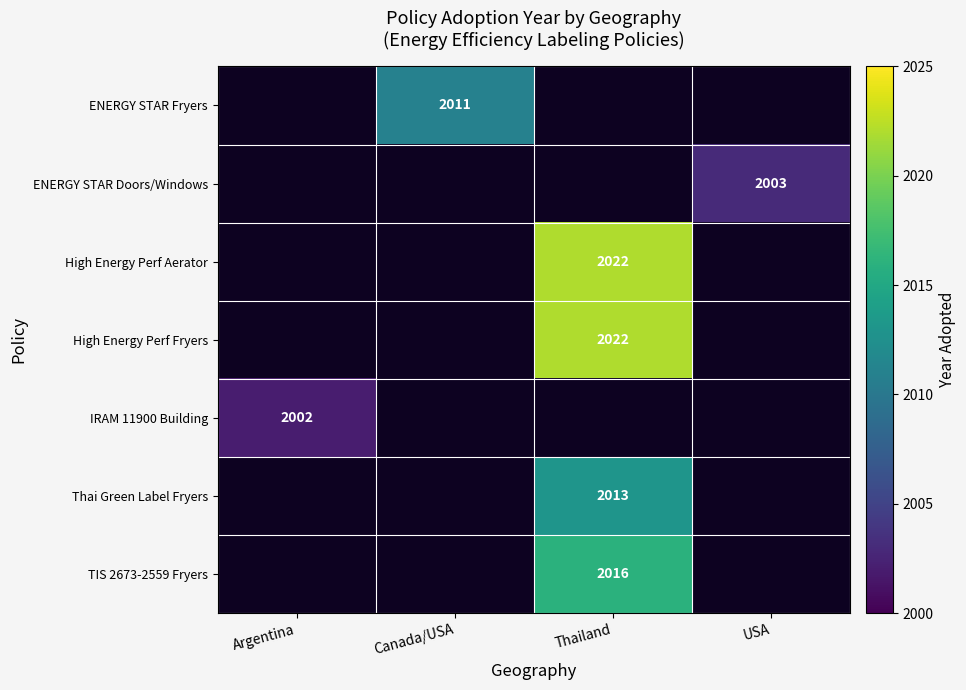

True or false: IRAM 11900 Building has a value of 1095 at Argentina.

False